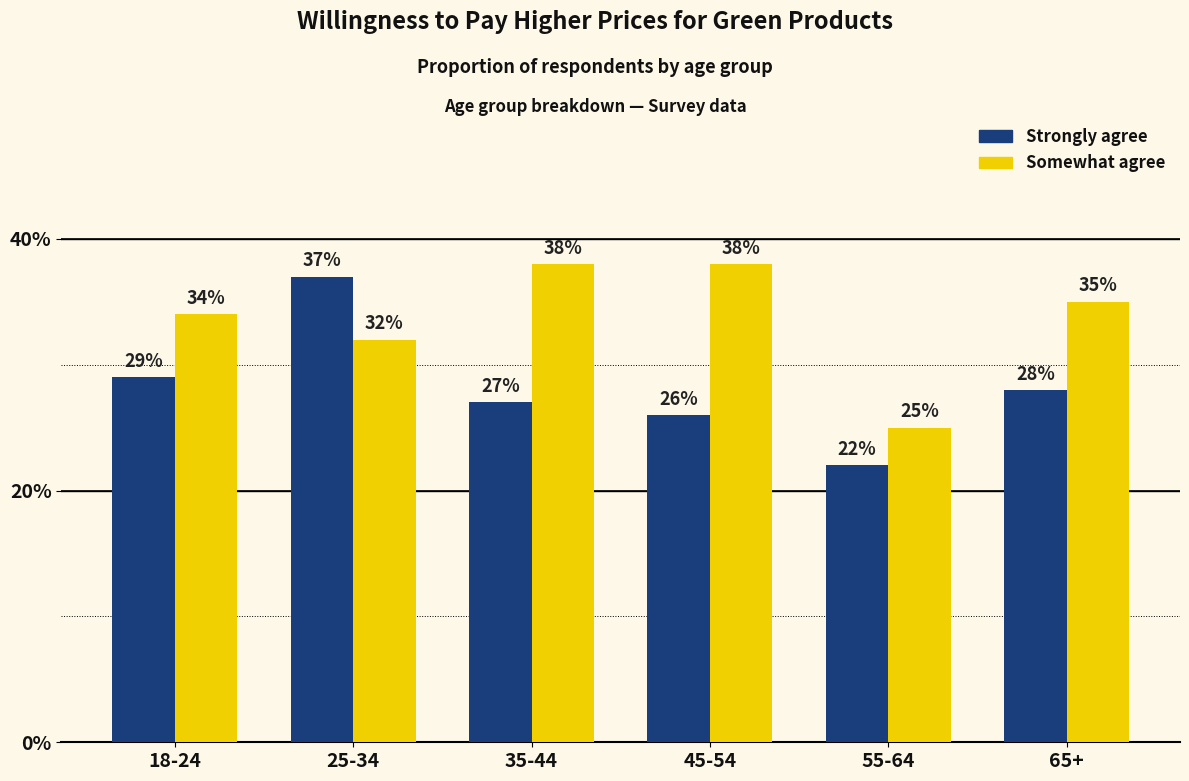

What are all the series names shown in the legend?

Strongly agree, Somewhat agree